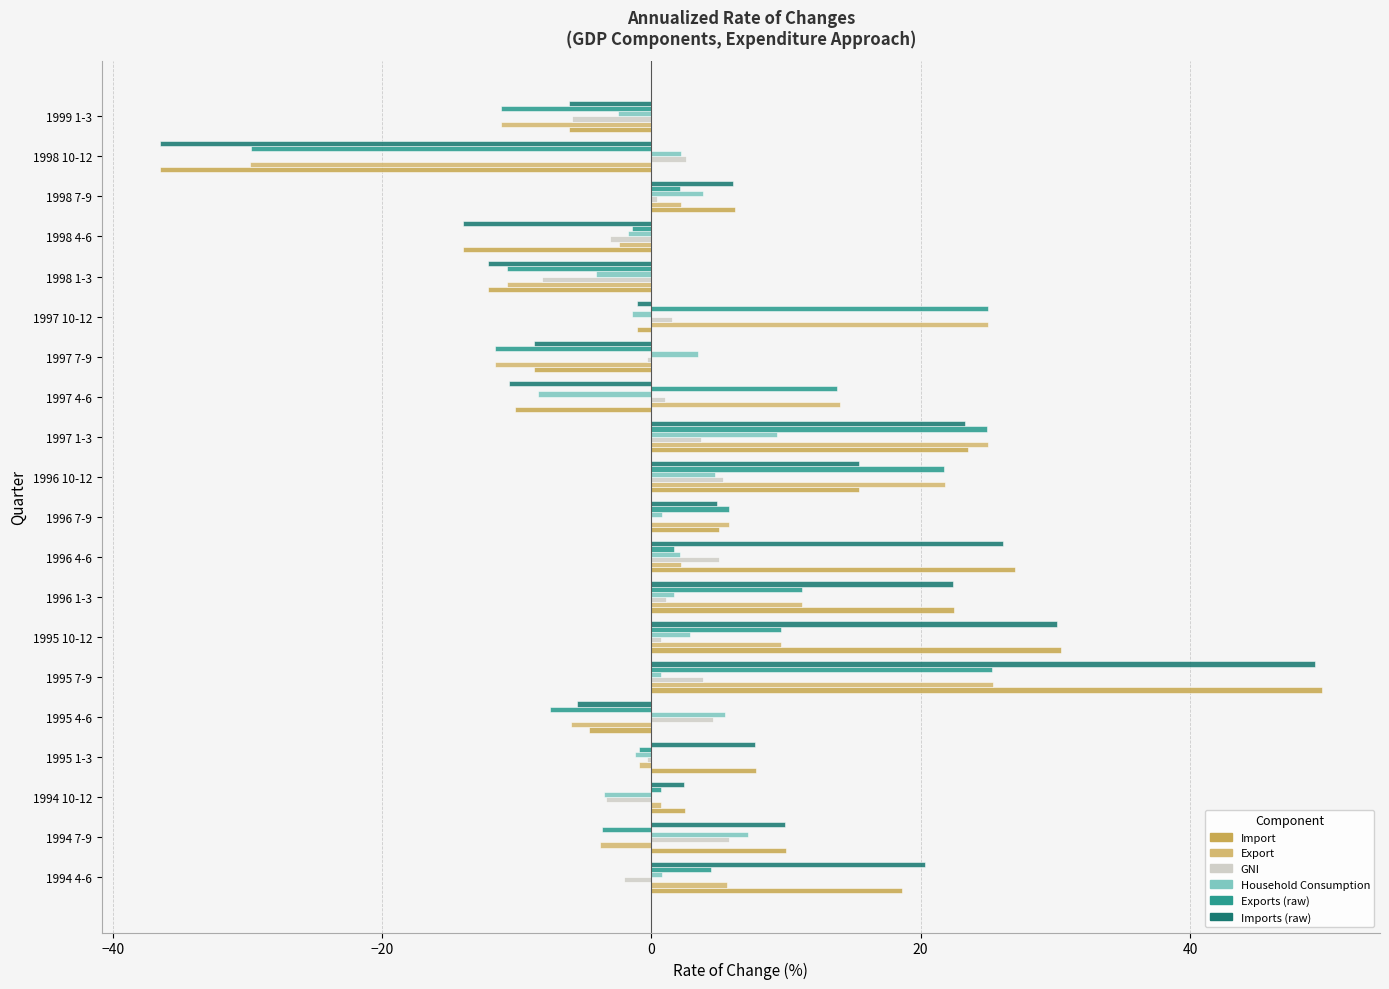

How many data points does each series have?

20